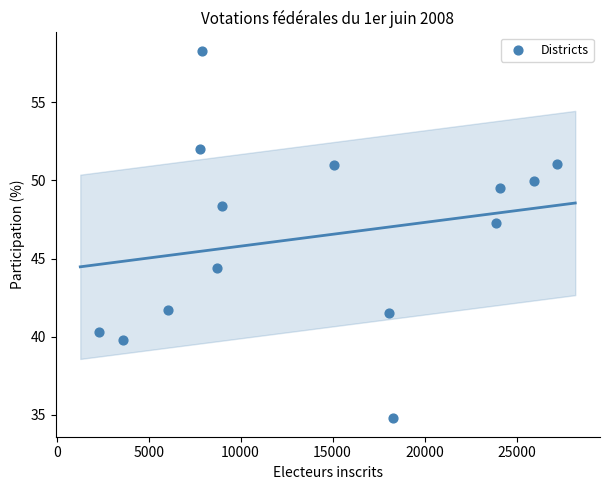

What Y value in the scatter plot is closest to 46?

47.3